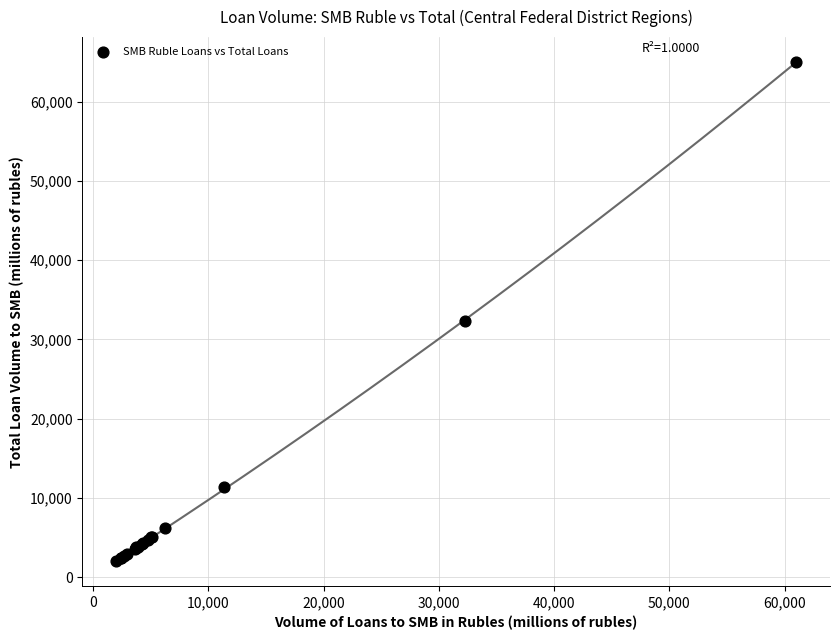

What Y value in the scatter plot is closest to 33499?

32306